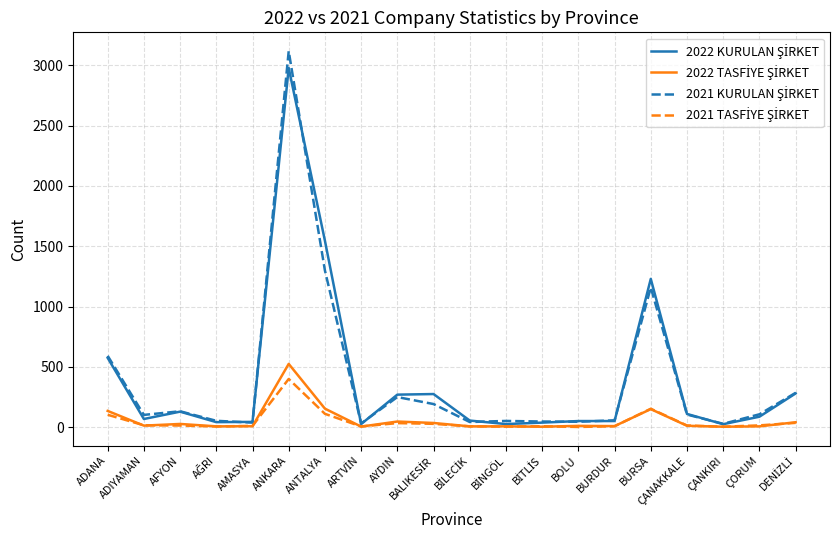

What is the spread (max minus min) of values at AYDIN?

236